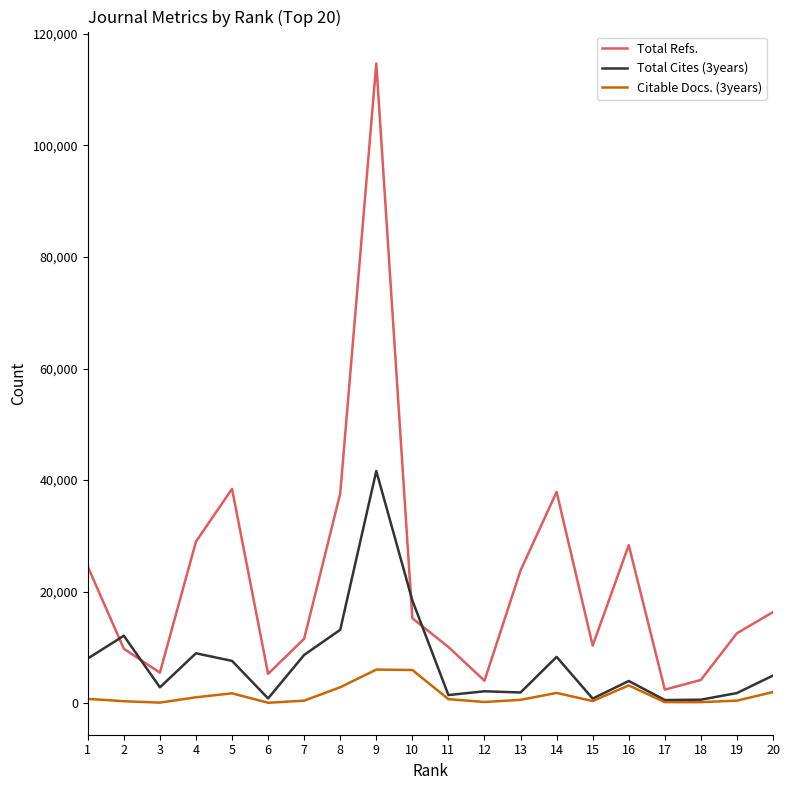

What is the difference between the Total Refs. values at 5 and 8?

821